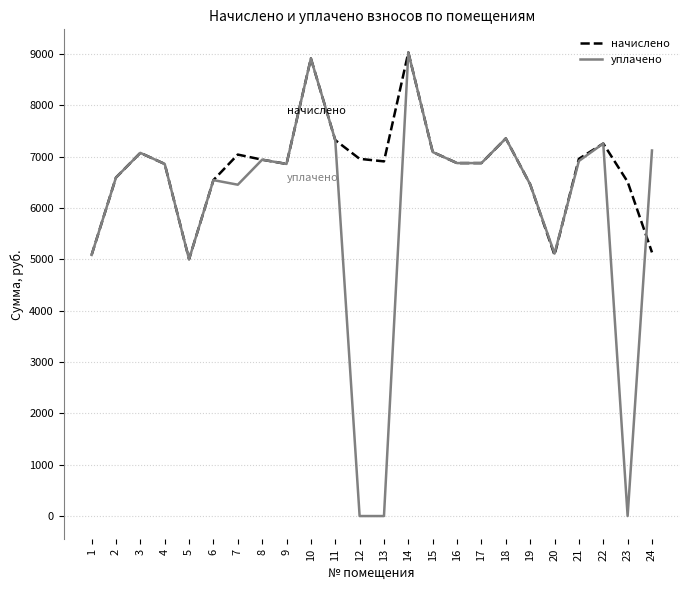

At which category is the sum across all series the highest?

14